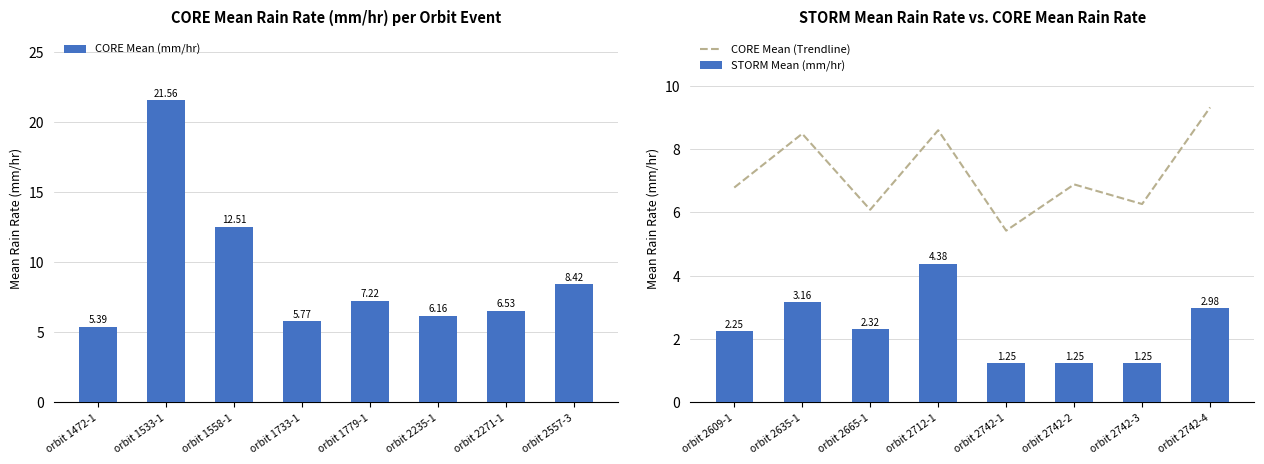

List the labels in order of CORE Mean (Trendline) value, largest first.

orbit 2742-4, orbit 2712-1, orbit 2635-1, orbit 2742-2, orbit 2609-1, orbit 2742-3, orbit 2665-1, orbit 2742-1